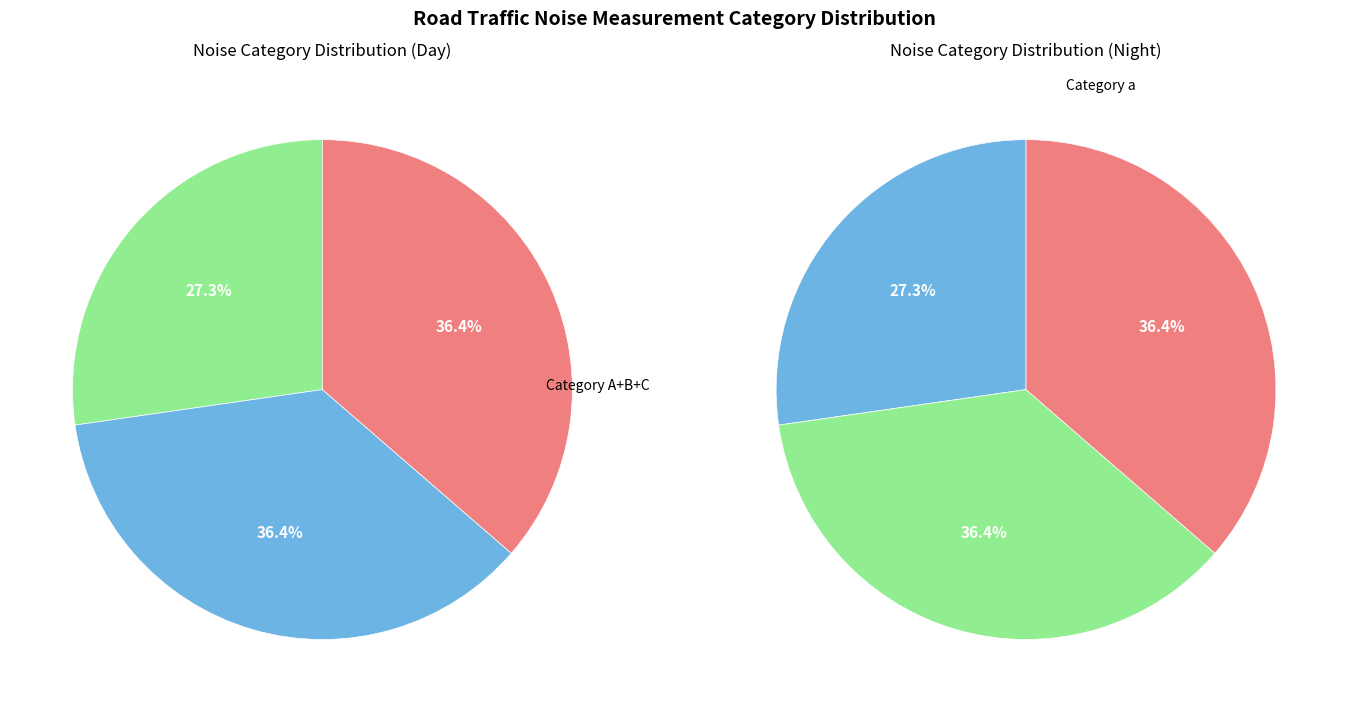

Which slice is the smallest?

C